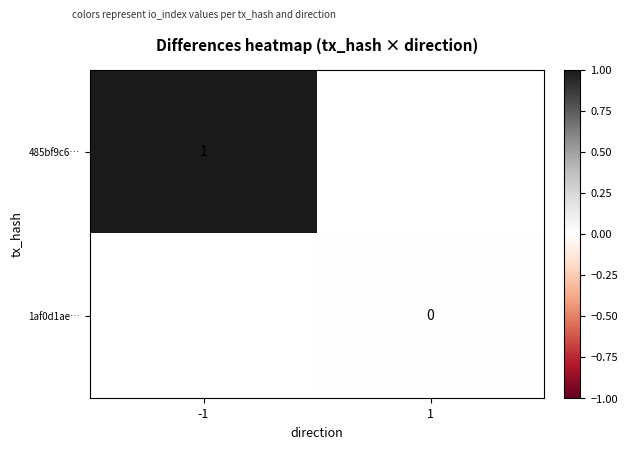

Between 1 and -1, which is larger?

-1